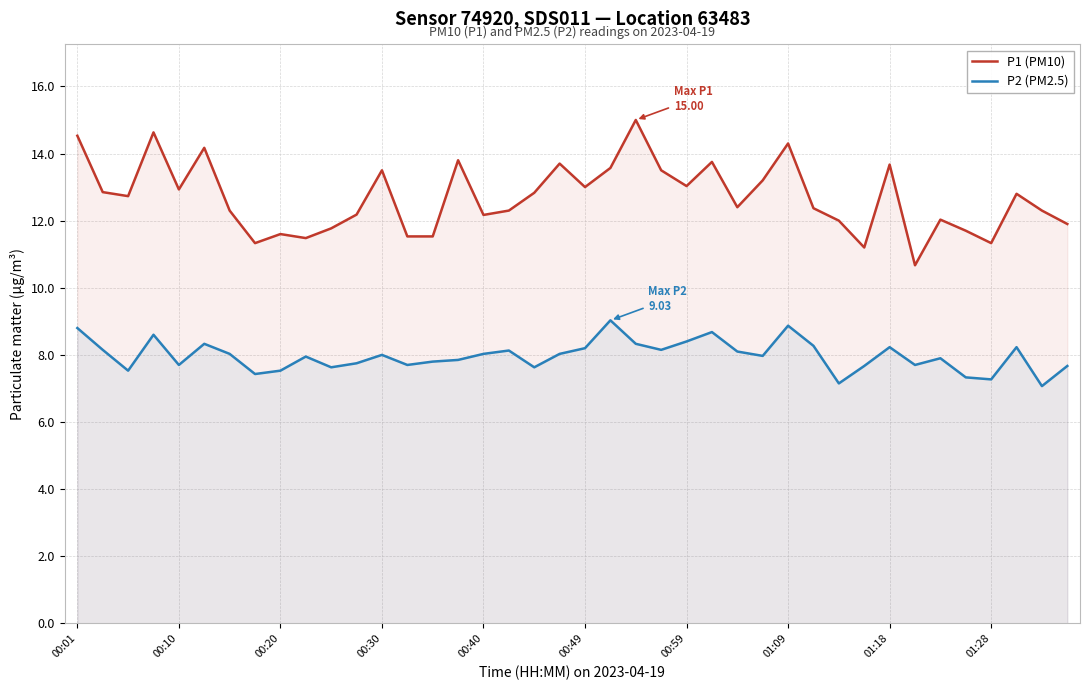

How many data points does each series have?

40